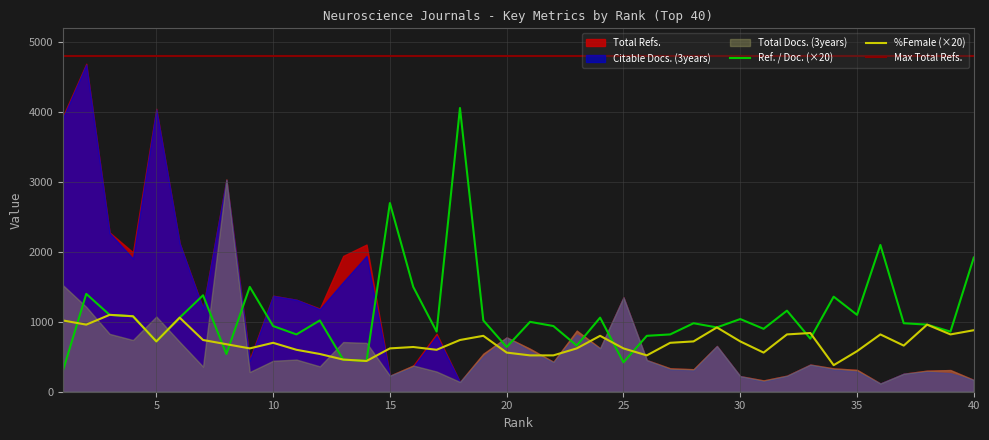

Reading left to right, transcribe all the data shown in this chart.

Total Refs.: 1=3942	2=4693	3=2279	4=1995	5=4049	6=2123	7=1197	8=3036	9=469	10=1374	11=1316	12=1190	13=1943	14=2106	15=230	16=375	17=830	18=140	19=544	20=778	21=615	22=428	23=874	24=623	25=1351	26=453	27=335	28=322	29=655	30=223	31=162	32=230	33=389	34=334	35=313	36=118	37=258	38=302	39=310	40=169
Total Docs. (3years): 1=1525	2=1214	3=828	4=740	5=1076	6=713	7=360	8=3036	9=282	10=443	11=460	12=363	13=711	14=699	15=230	16=375	17=289	18=140	19=544	20=778	21=615	22=428	23=874	24=623	25=1351	26=453	27=335	28=322	29=655	30=223	31=162	32=230	33=389	34=334	35=313	36=118	37=258	38=302	39=310	40=169
Citable Docs. (3years): 1=3915	2=4681	3=2270	4=1906	5=4039	6=2122	7=1188	8=3030	9=445	10=1371	11=1316	12=1181	13=1570	14=1943	15=229	16=352	17=797	18=139	19=505	20=776	21=581	22=421	23=819	24=617	25=1348	26=451	27=319	28=305	29=653	30=222	31=147	32=225	33=385	34=319	35=288	36=118	37=258	38=286	39=265	40=168
Ref. / Doc.: 1=15	2=70	3=55	4=54	5=36	6=53	7=69	8=27	9=75	10=47	11=41	12=51	13=23	14=22	15=135	16=75	17=43	18=203	19=51	20=32	21=50	22=47	23=33	24=53	25=21	26=40	27=41	28=49	29=46	30=52	31=45	32=58	33=38	34=68	35=55	36=105	37=49	38=48	39=43	40=96
%Female: 1=51	2=48	3=55	4=54	5=36	6=53	7=37	8=34	9=31	10=35	11=30	12=27	13=23	14=22	15=31	16=32	17=30	18=37	19=40	20=28	21=26	22=26	23=31	24=40	25=31	26=26	27=35	28=36	29=46	30=36	31=28	32=41	33=42	34=19	35=29	36=41	37=33	38=48	39=41	40=44